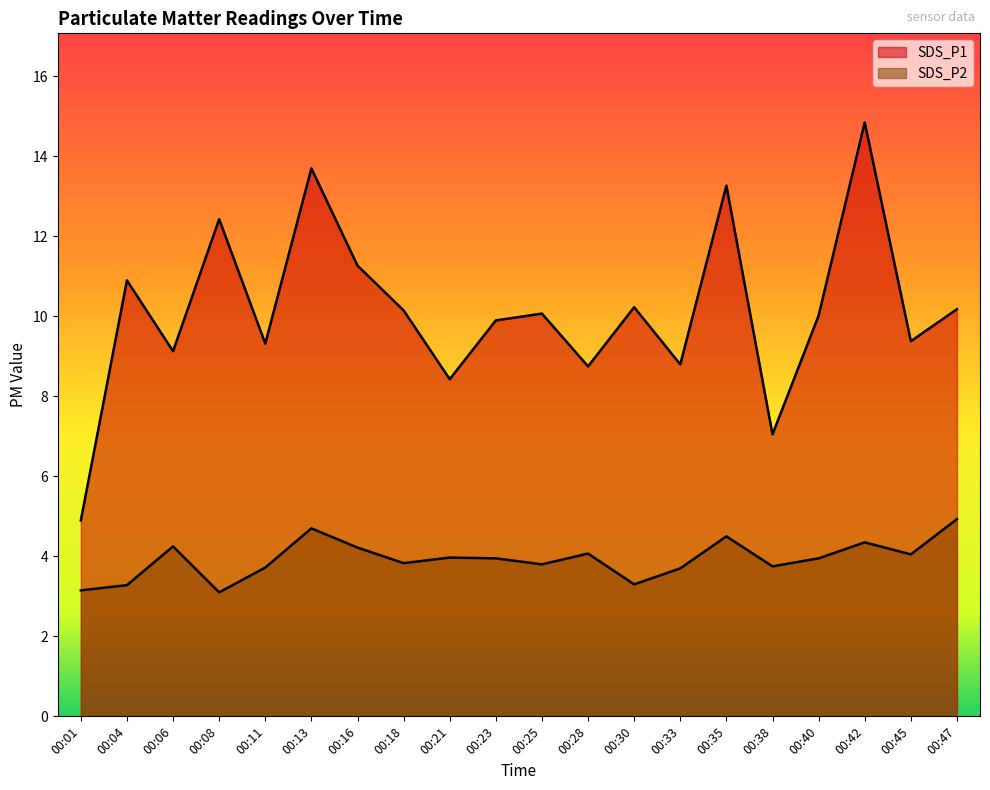

The value of SDS_P2 at 00:38 is 3.8. True or false?

True